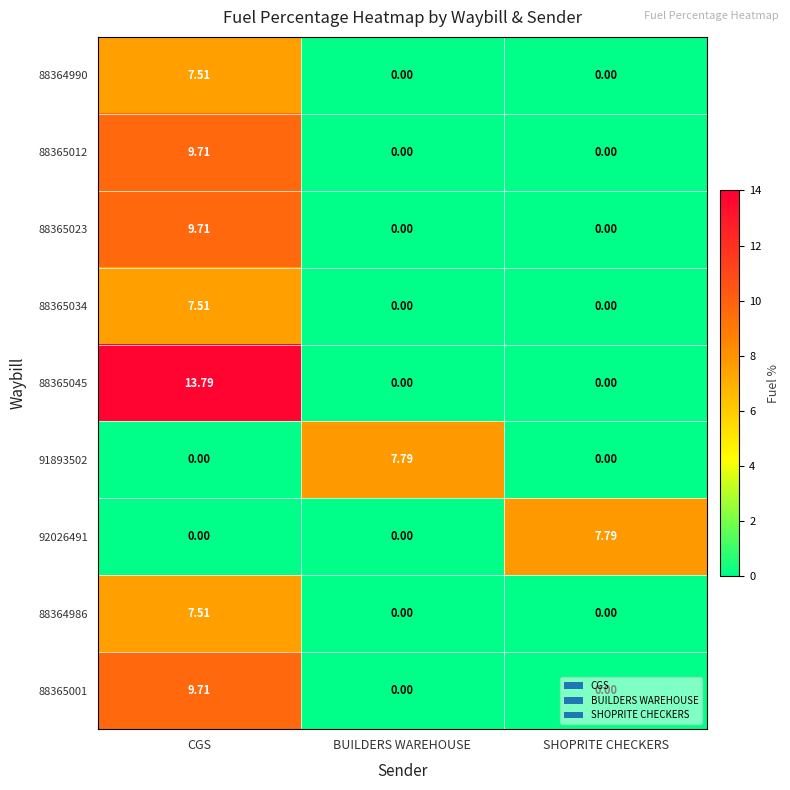

At how many categories does at least one series exceed 9?

1